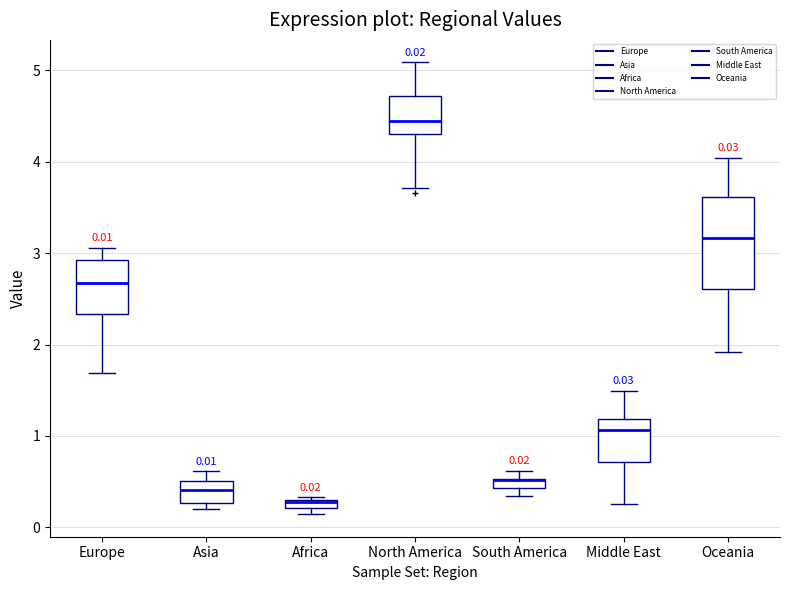

Which box is the tallest, from its lower edge to its upper edge?

Oceania